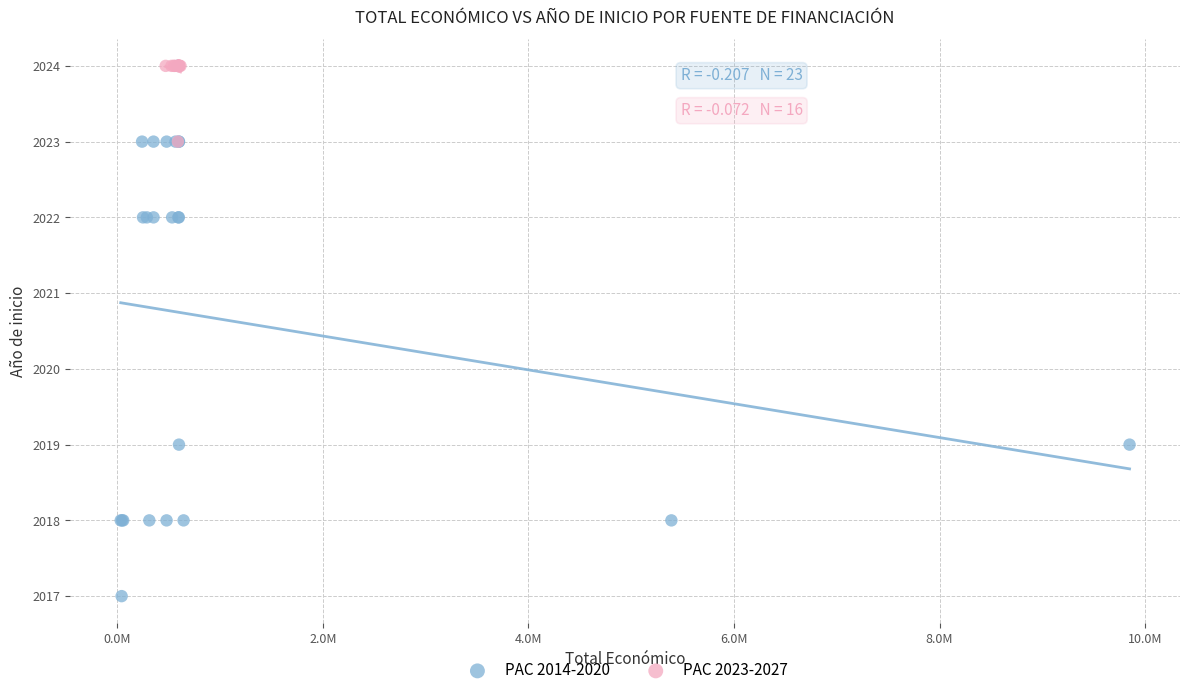

Which series reaches the minimum Y coordinate?

PAC 2014-2020